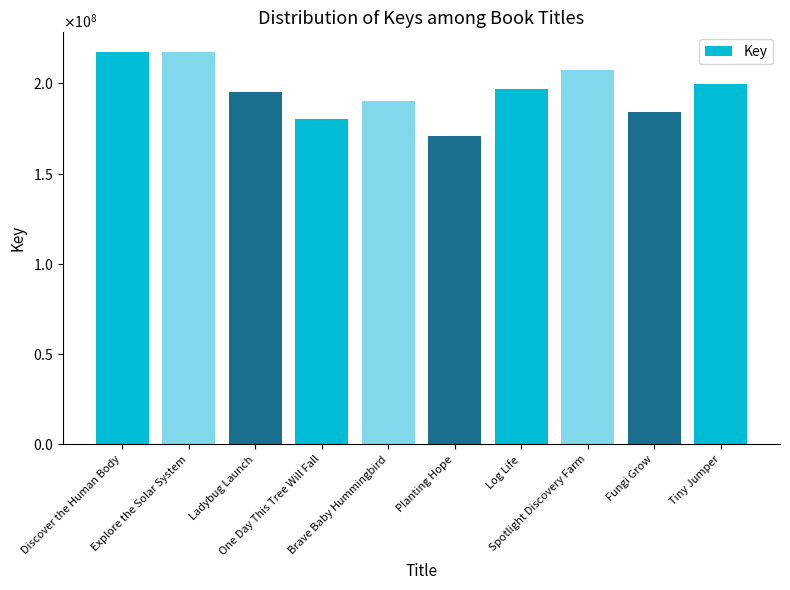

At which category does the chart reach its peak across all series?

Discover the Human Body